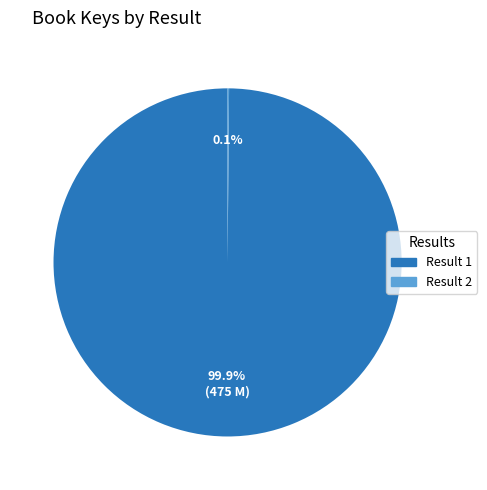

What percentage is NOT represented by Result 1?

0.1%